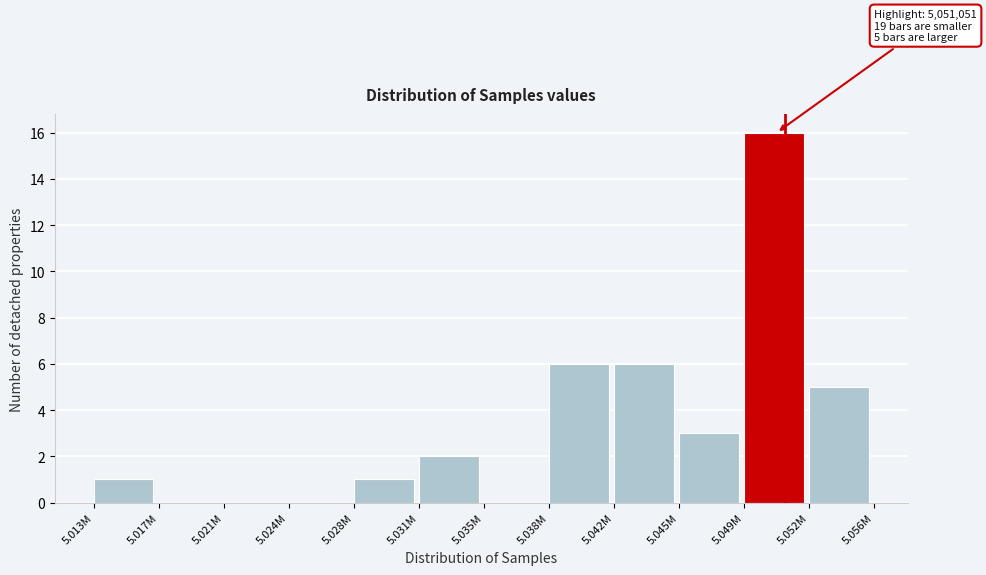

Reading left to right, list all the values displayed in this chart.

5.013M=1	5.017M=0	5.021M=0	5.024M=0	5.028M=1	5.031M=2	5.035M=0	5.038M=6	5.042M=6	5.045M=3	5.049M=16	5.052M=5